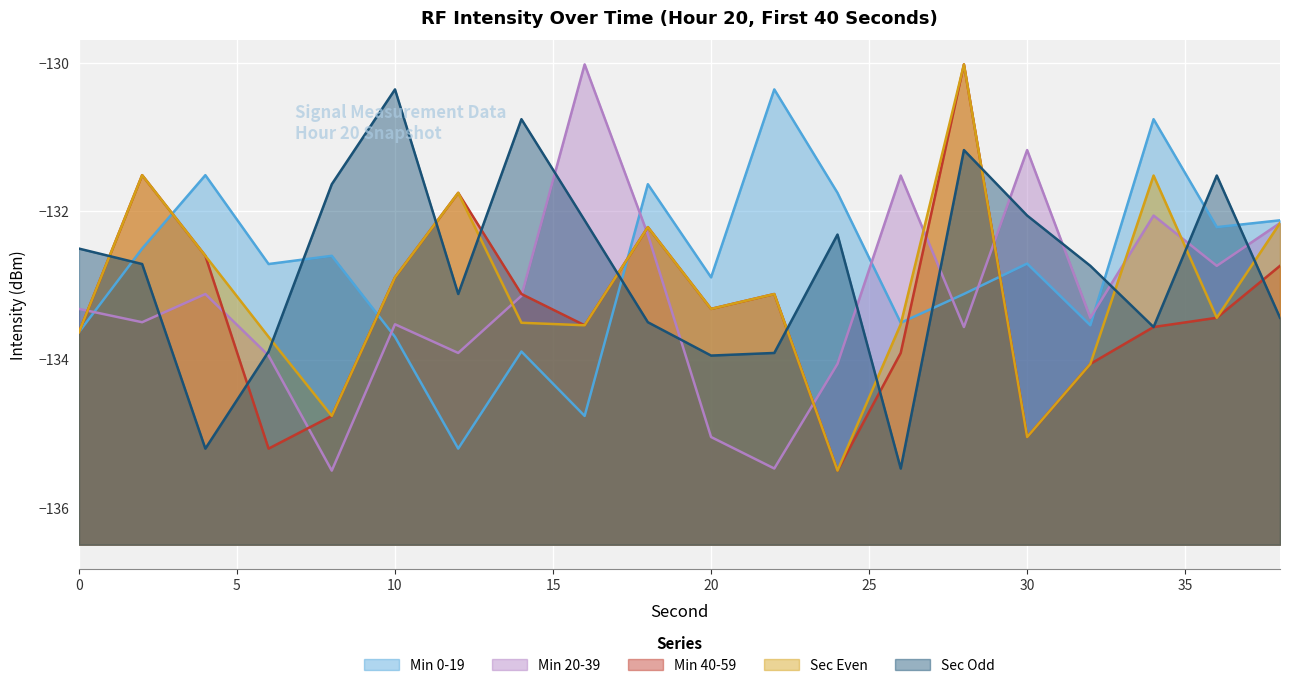

The value of Min 0-19 at 0 is -133.6. True or false?

True